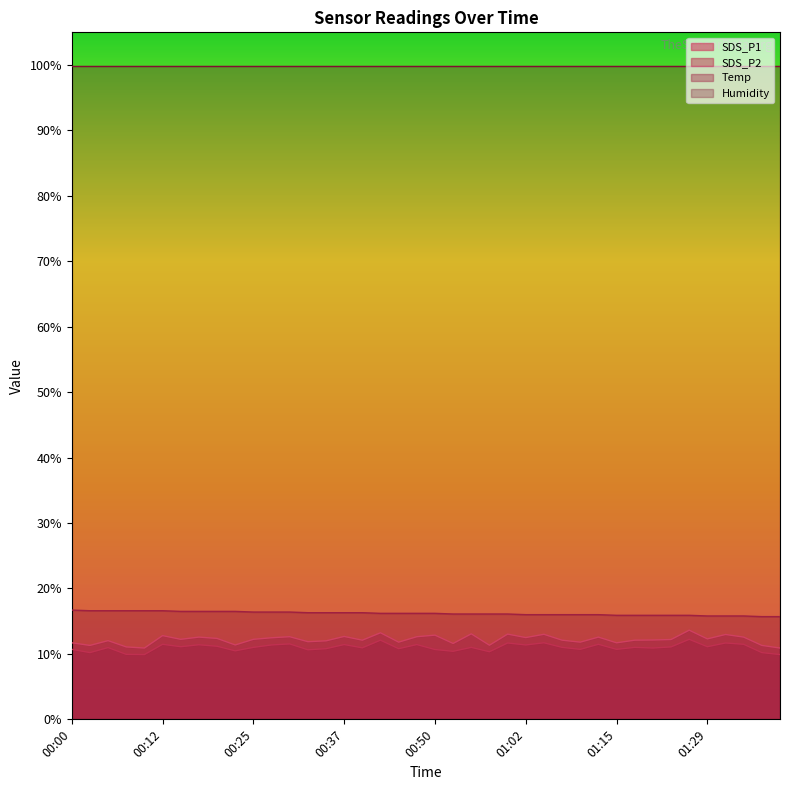

What position from the left is 01:29?

36